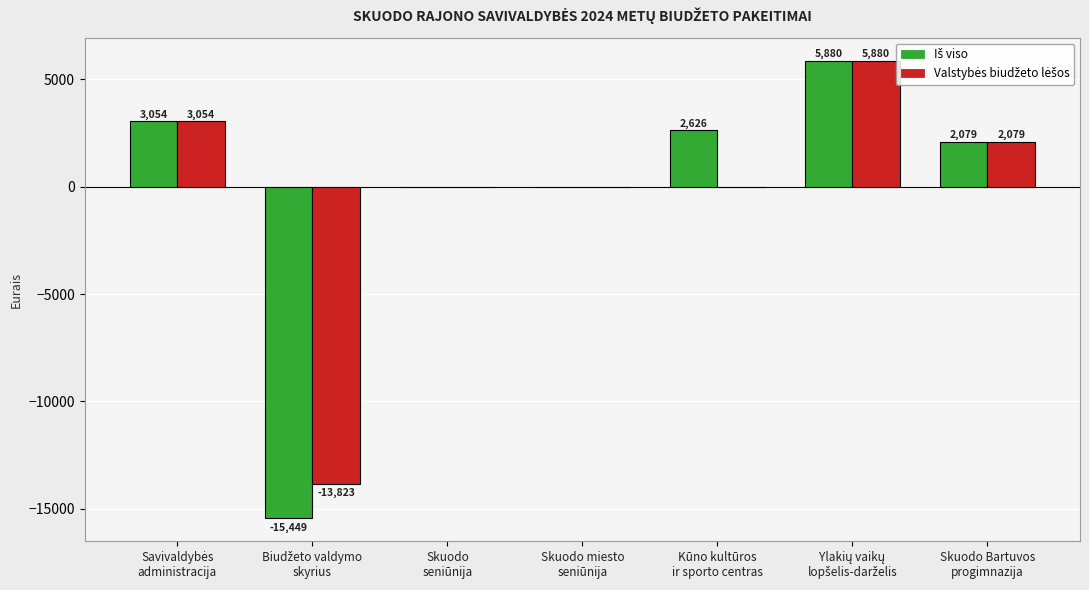

What is the greatest value displayed?

5880